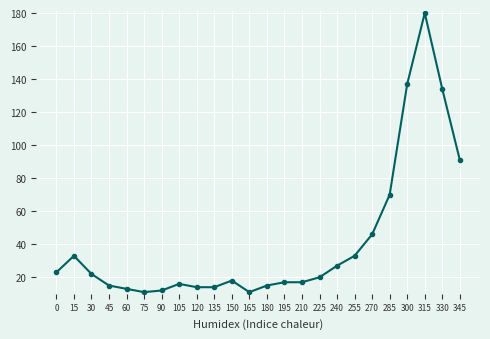

True or false: the data shows 24 at 150.

False